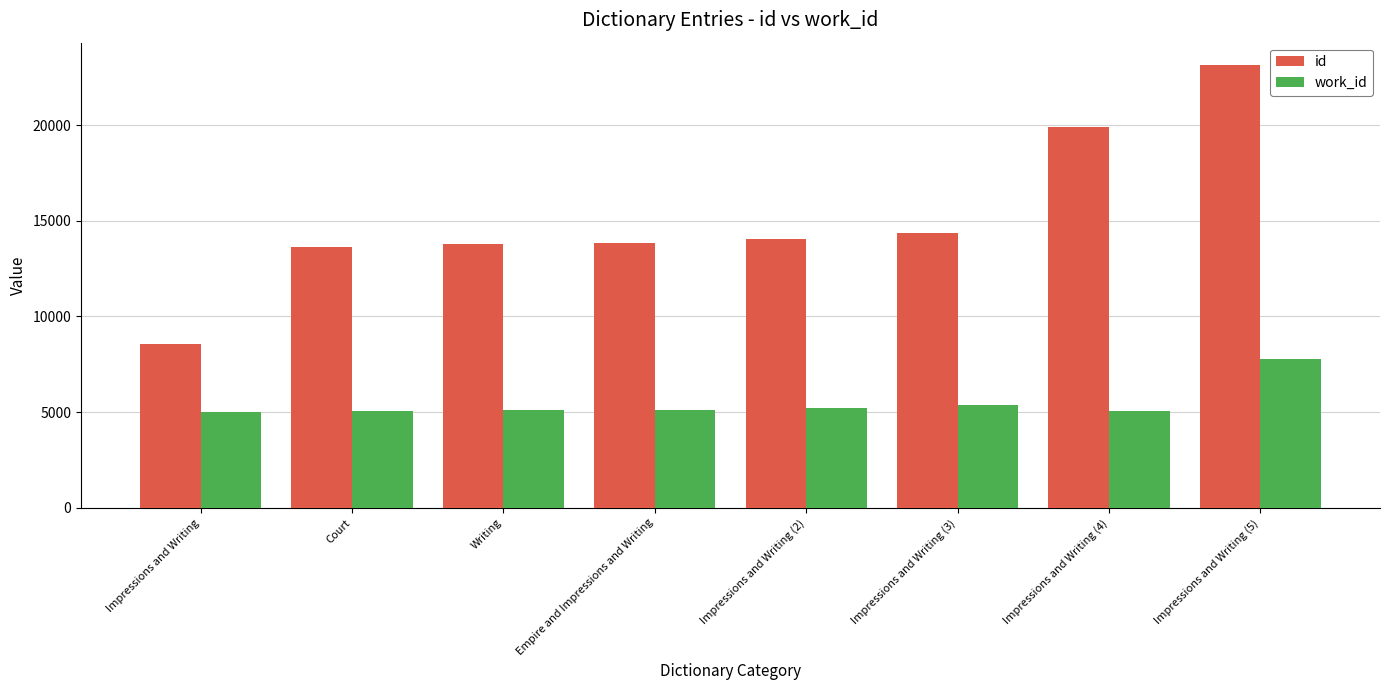

Which series changed the most between Impressions and Writing and Impressions and Writing (2)?

id